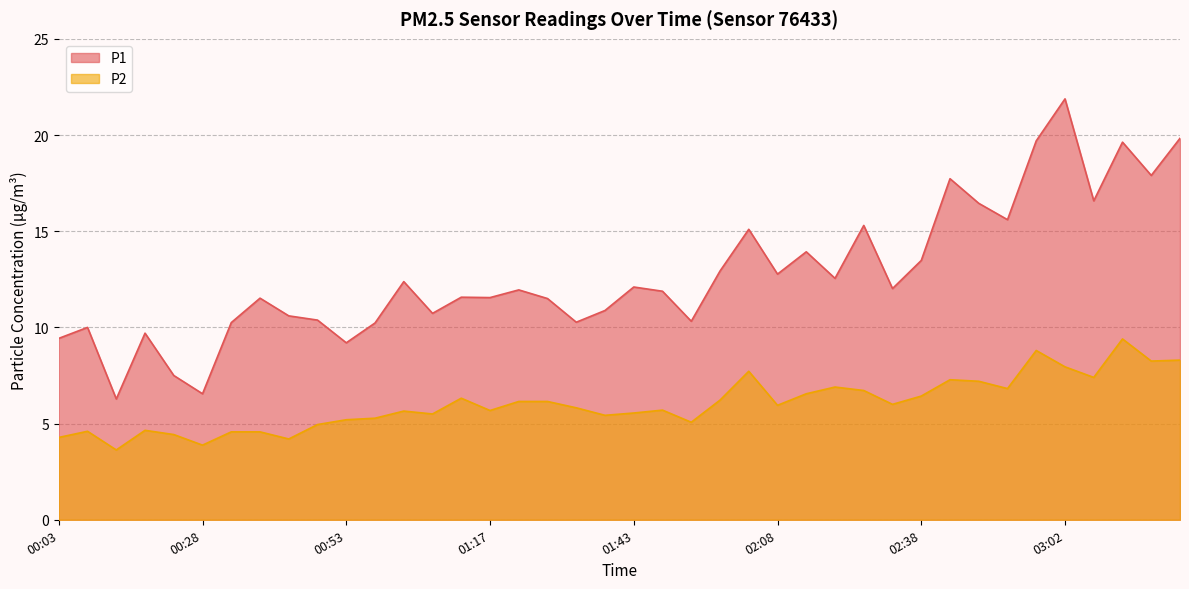

How many data points in P2 are less than 5?

10